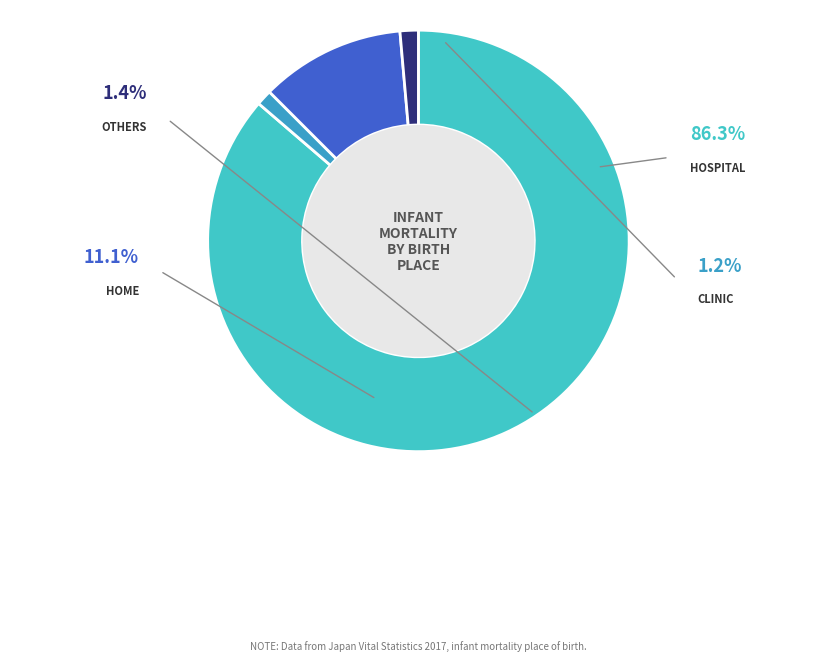

To the nearest percent, what percentage of the pie is Others?

1%